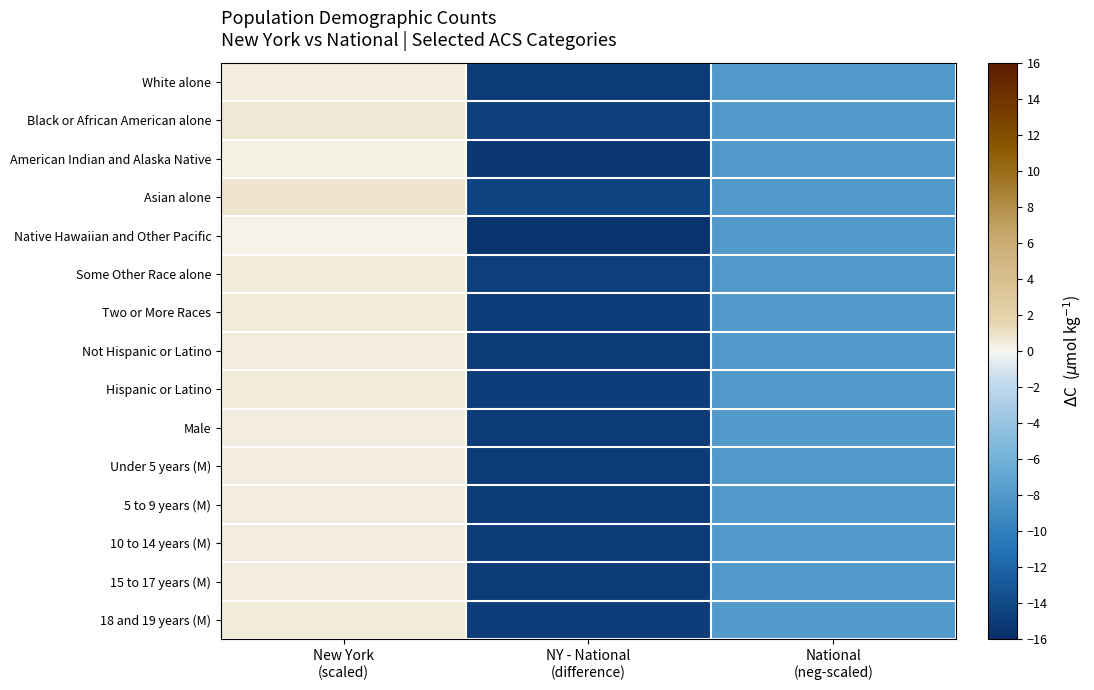

Reading left to right, extract all data points from this chart.

White alone: New York
(scaled)=0.5	NY - National
(difference)=-15.1	National
(neg-scaled)=-8.0
Black or African American alone: New York
(scaled)=0.6	NY - National
(difference)=-14.7	National
(neg-scaled)=-8.0
American Indian and Alaska Native: New York
(scaled)=0.3	NY - National
(difference)=-15.4	National
(neg-scaled)=-8.0
Asian alone: New York
(scaled)=0.8	NY - National
(difference)=-14.5	National
(neg-scaled)=-8.0
Native Hawaiian and Other Pacific: New York
(scaled)=0.1	NY - National
(difference)=-15.7	National
(neg-scaled)=-8.0
Some Other Race alone: New York
(scaled)=0.6	NY - National
(difference)=-14.8	National
(neg-scaled)=-8.0
Two or More Races: New York
(scaled)=0.5	NY - National
(difference)=-15.0	National
(neg-scaled)=-8.0
Not Hispanic or Latino: New York
(scaled)=0.5	NY - National
(difference)=-15.0	National
(neg-scaled)=-8.0
Hispanic or Latino: New York
(scaled)=0.5	NY - National
(difference)=-14.9	National
(neg-scaled)=-8.0
Male: New York
(scaled)=0.5	NY - National
(difference)=-15.0	National
(neg-scaled)=-8.0
Under 5 years (M): New York
(scaled)=0.5	NY - National
(difference)=-15.1	National
(neg-scaled)=-8.0
5 to 9 years (M): New York
(scaled)=0.5	NY - National
(difference)=-15.1	National
(neg-scaled)=-8.0
10 to 14 years (M): New York
(scaled)=0.5	NY - National
(difference)=-15.1	National
(neg-scaled)=-8.0
15 to 17 years (M): New York
(scaled)=0.5	NY - National
(difference)=-15.0	National
(neg-scaled)=-8.0
18 and 19 years (M): New York
(scaled)=0.5	NY - National
(difference)=-15.0	National
(neg-scaled)=-8.0